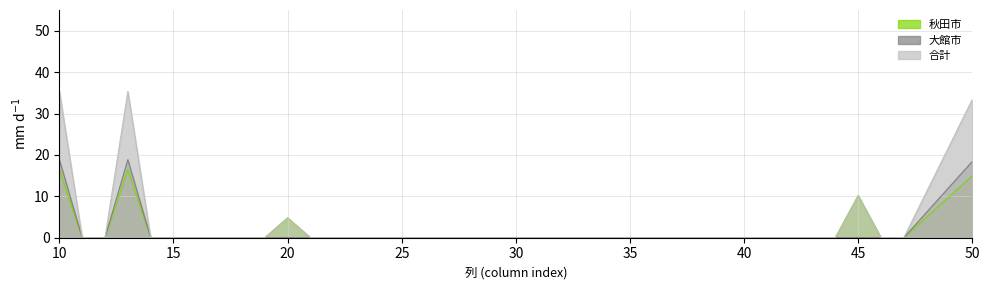

List the labels in order of 秋田市 value, smallest first.

11, 12, 14, 15, 16, 17, 18, 19, 21, 22, 29, 30, 31, 32, 33, 34, 35, 36, 37, 38, 39, 40, 41, 42, 43, 44, 46, 47, 20, 45, 50, 10, 13